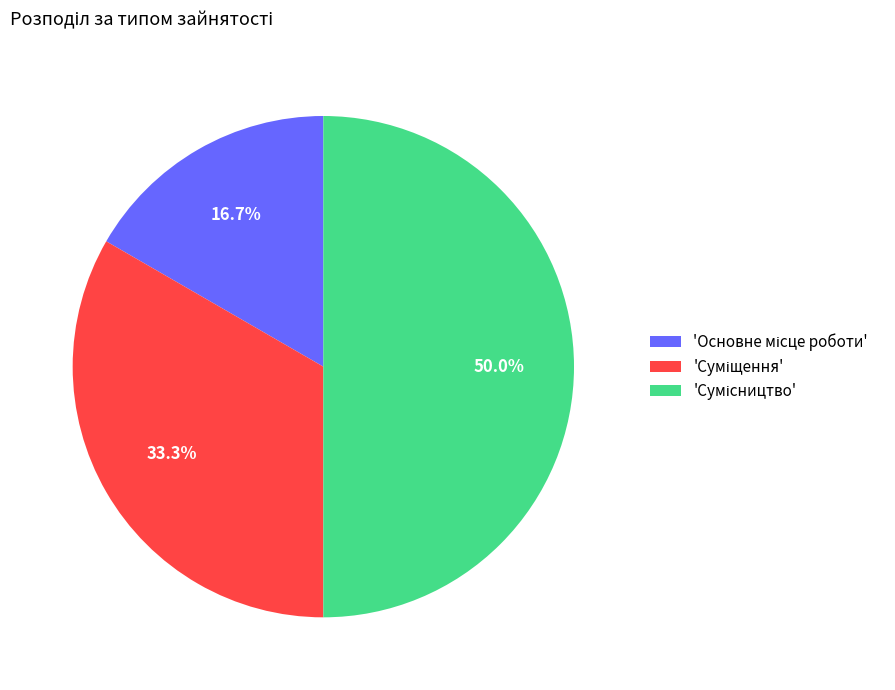

How many segments does this pie chart have?

3